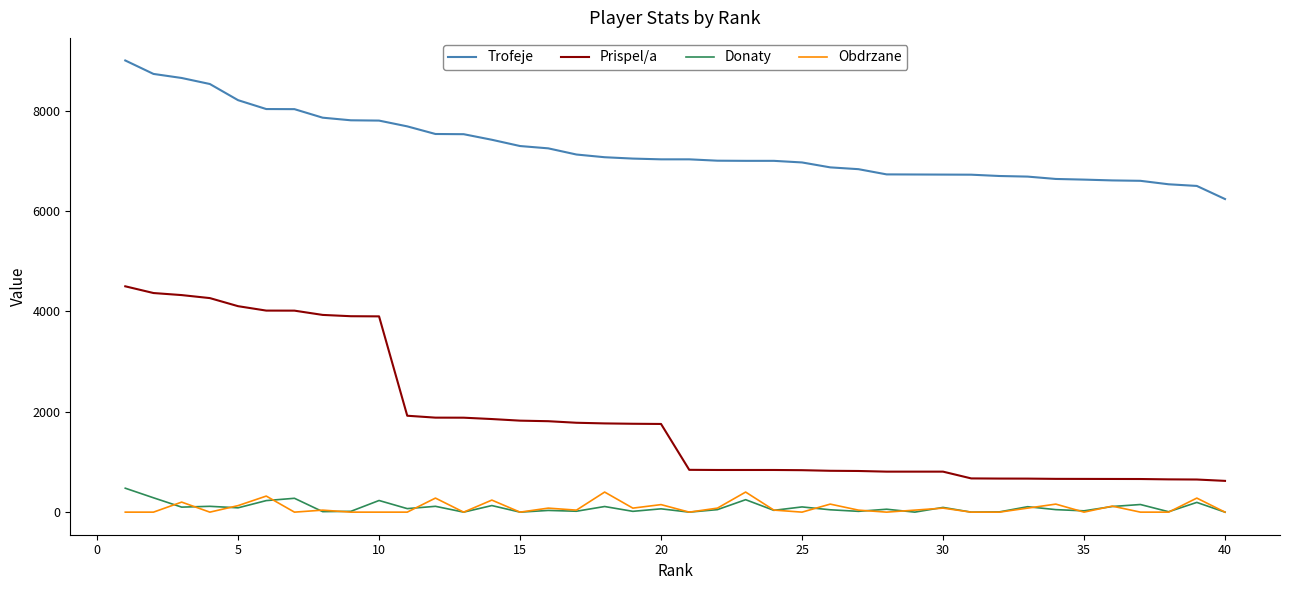

True or false: Prispel/a and Donaty intersect in this chart.

False